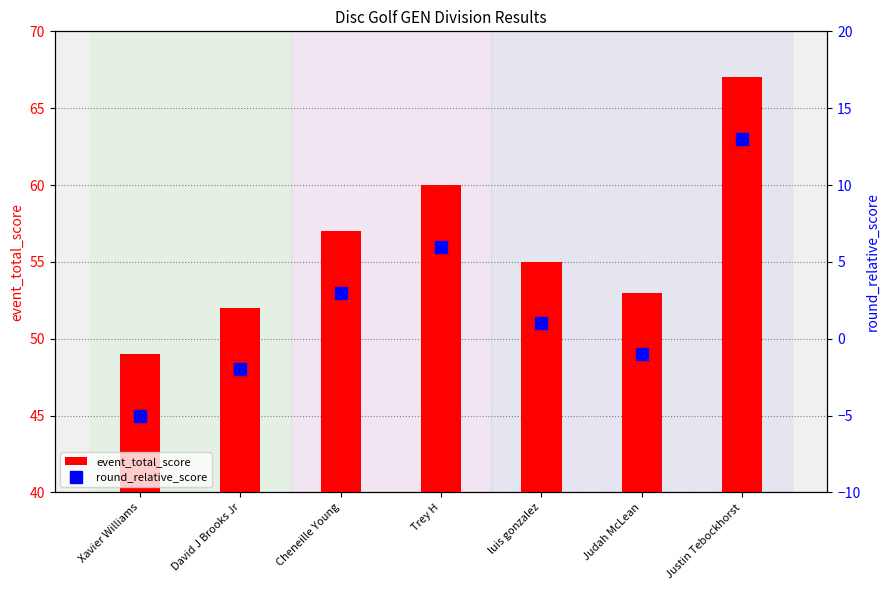

What is the sum of all event_total_score values?

393